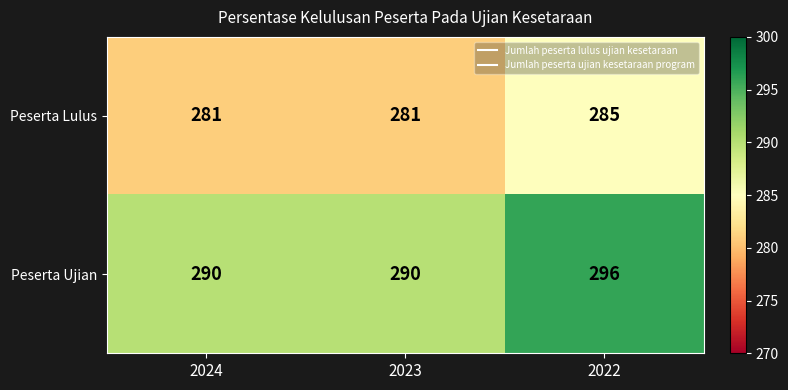

True or false: Peserta Lulus has a value of 468 at 2022.

False